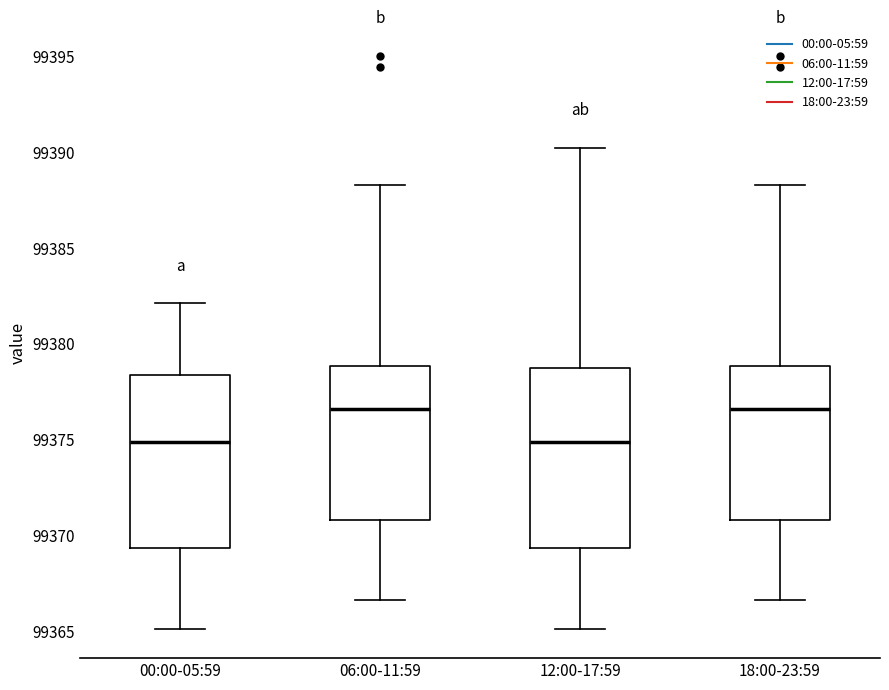

Where is the lower edge of the box for 06:00-11:59 on the y-axis? The values are not printed on the chart, so give them approximately, as read against the axis.

99371.0